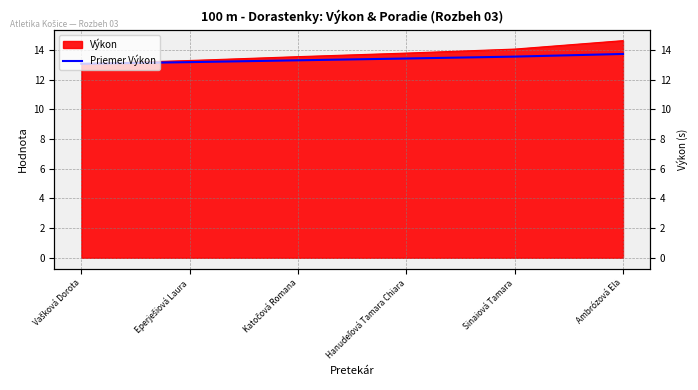

Which has a higher value, Hanudeľová Tamara Chiara or Ambrózová Ela?

Ambrózová Ela